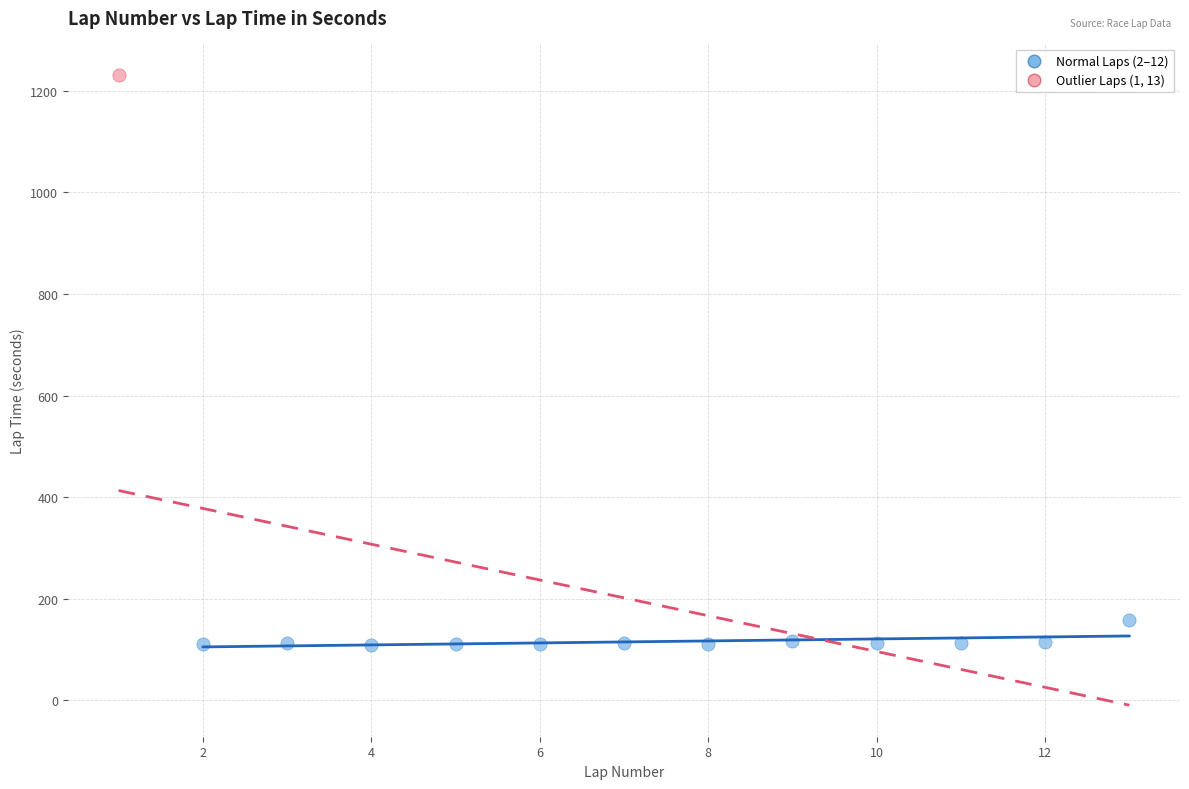

What are all the series names shown in the legend?

Normal Laps (2–12), Outlier Laps (1, 13)